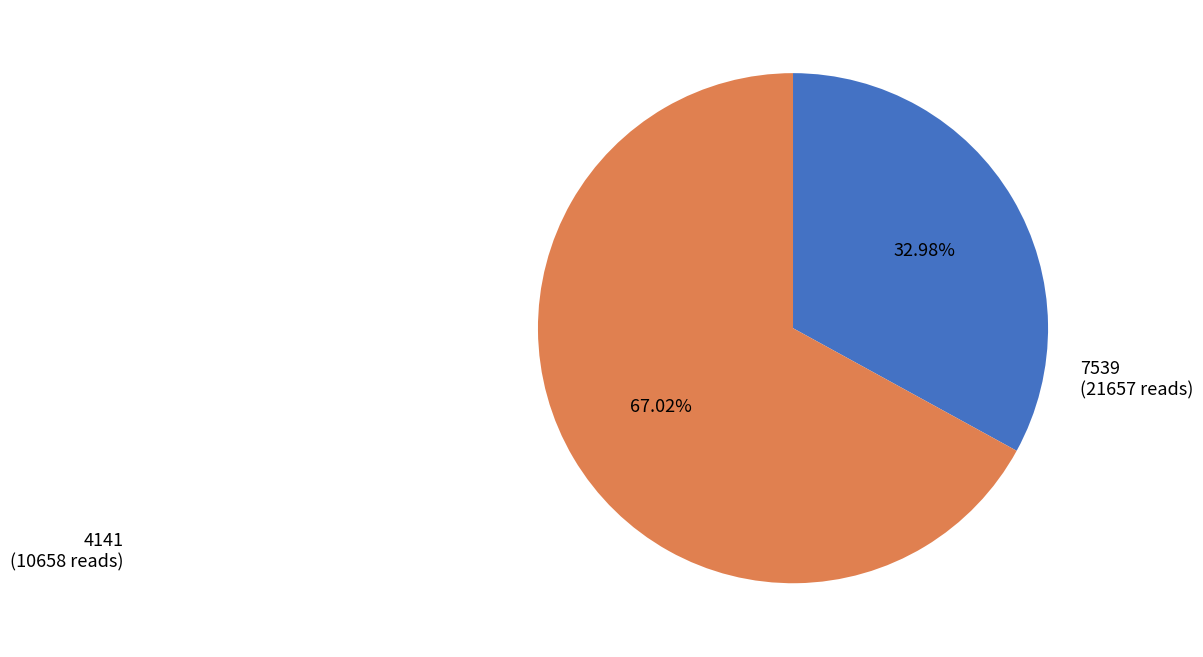

Count the number of slices in the pie.

2